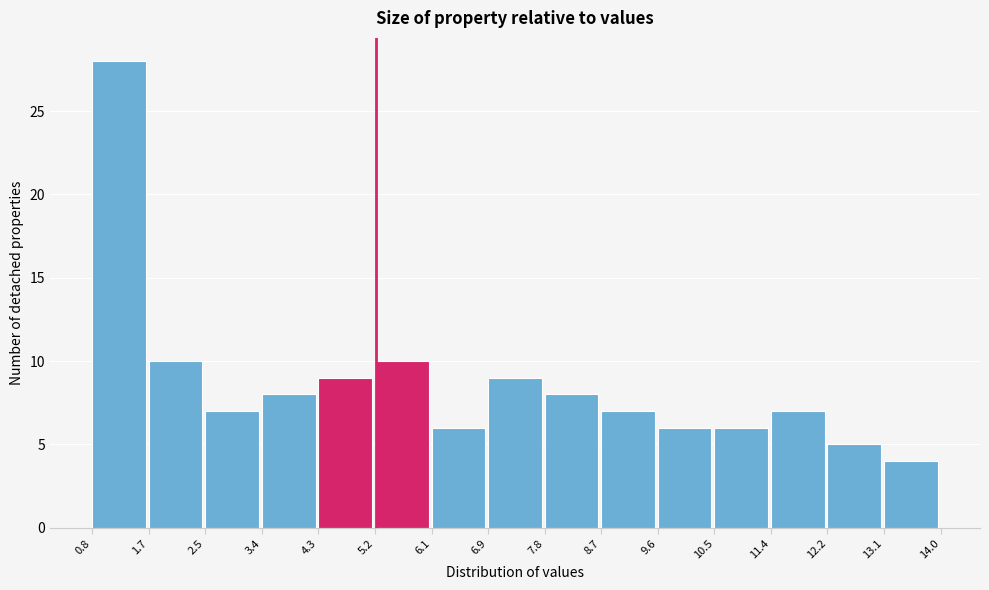

Reading left to right, list every bar in this chart as the range it spans on the x-axis followed by its height. The values are not printed on the chart, so give them approximately, as read against the axis.

0.8 to 1.7: 28
1.7 to 2.5: 10
2.5 to 3.4: 7
3.4 to 4.3: 8
4.3 to 5.2: 9
5.2 to 6.1: 10
6.1 to 6.9: 6
6.9 to 7.8: 9
7.8 to 8.7: 8
8.7 to 9.6: 7
9.6 to 10.5: 6
10.5 to 11.4: 6
11.4 to 12.2: 7
12.2 to 13.1: 5
13.1 to 14.0: 4